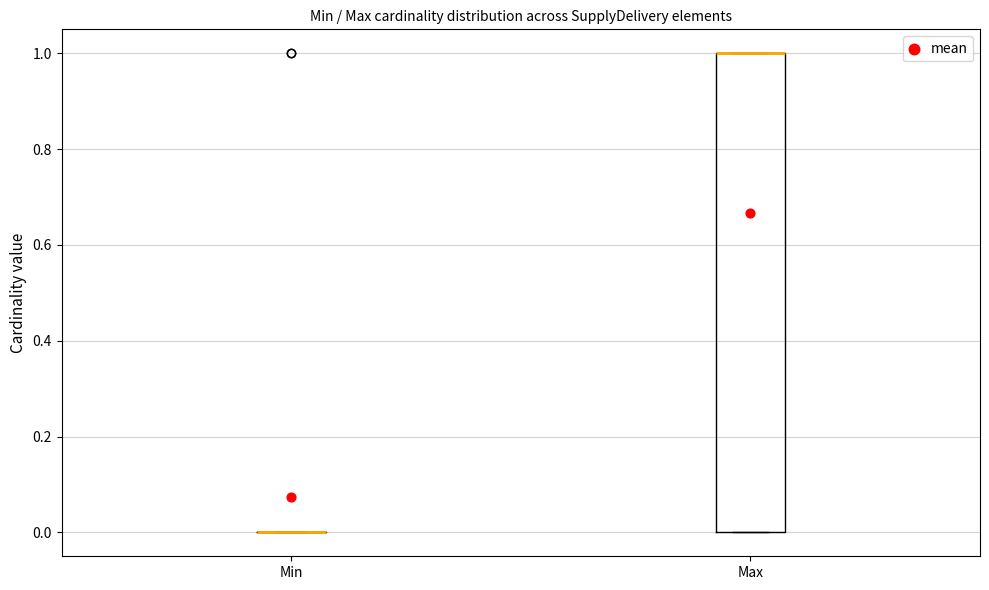

Where is the lower edge of the box for Max on the y-axis? The values are not printed on the chart, so give them approximately, as read against the axis.

0